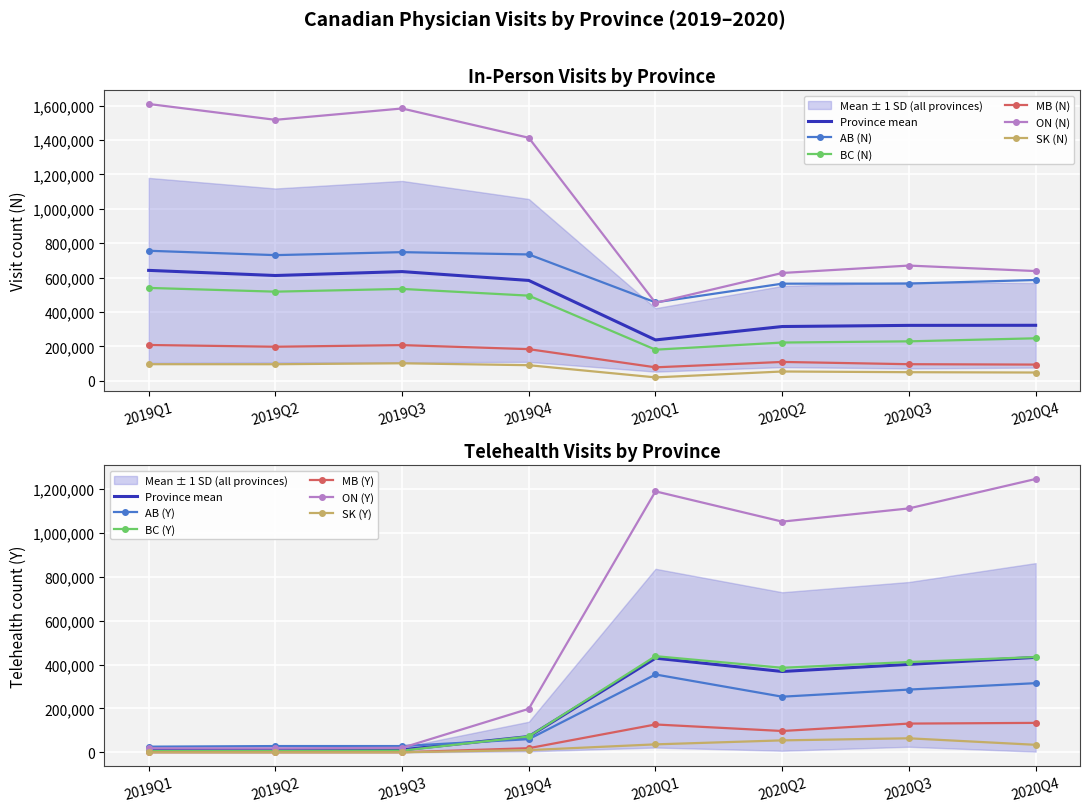

Rank the categories by AB (N) value from lowest to highest.

2020Q1, 2020Q2, 2020Q3, 2020Q4, 2019Q2, 2019Q4, 2019Q3, 2019Q1